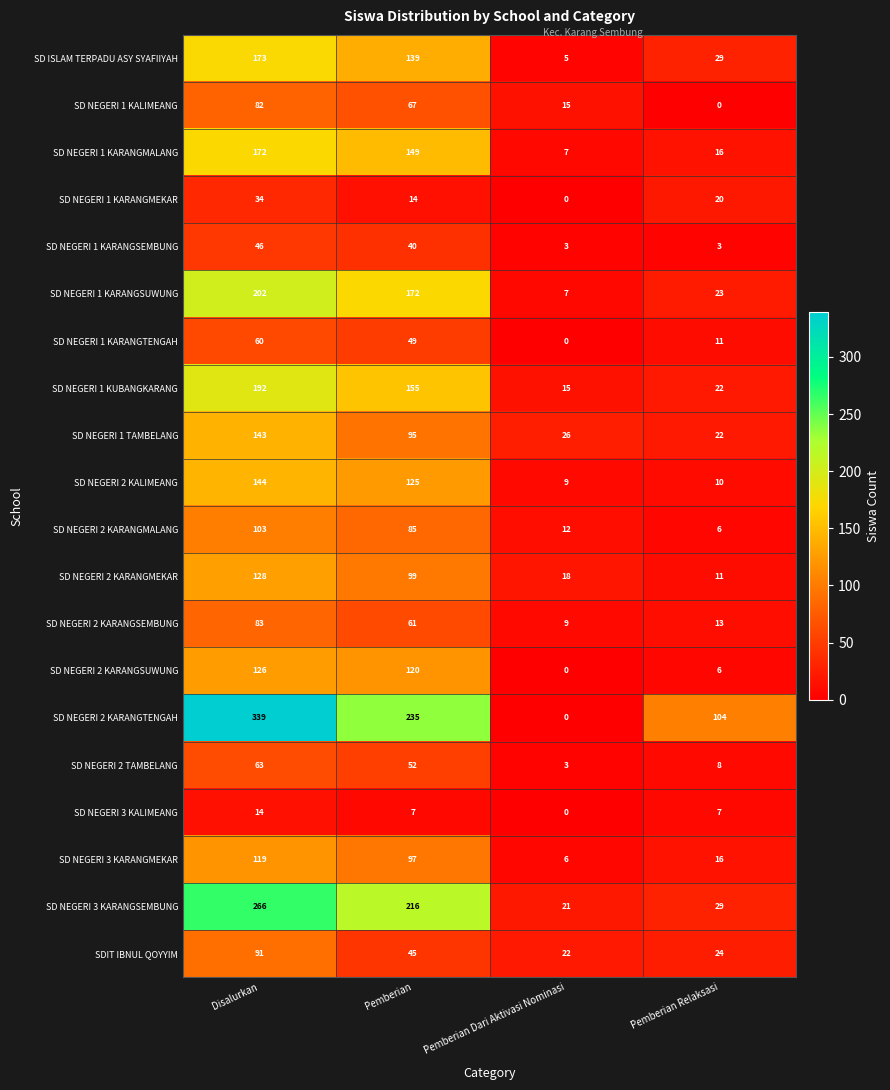

List the series in order of their peak value, lowest first.

SD NEGERI 3 KALIMEANG, SD NEGERI 1 KARANGMEKAR, SD NEGERI 1 KARANGSEMBUNG, SD NEGERI 1 KARANGTENGAH, SD NEGERI 2 TAMBELANG, SD NEGERI 1 KALIMEANG, SD NEGERI 2 KARANGSEMBUNG, SDIT IBNUL QOYYIM, SD NEGERI 2 KARANGMALANG, SD NEGERI 3 KARANGMEKAR, SD NEGERI 2 KARANGSUWUNG, SD NEGERI 2 KARANGMEKAR, SD NEGERI 1 TAMBELANG, SD NEGERI 2 KALIMEANG, SD NEGERI 1 KARANGMALANG, SD ISLAM TERPADU ASY SYAFIIYAH, SD NEGERI 1 KUBANGKARANG, SD NEGERI 1 KARANGSUWUNG, SD NEGERI 3 KARANGSEMBUNG, SD NEGERI 2 KARANGTENGAH